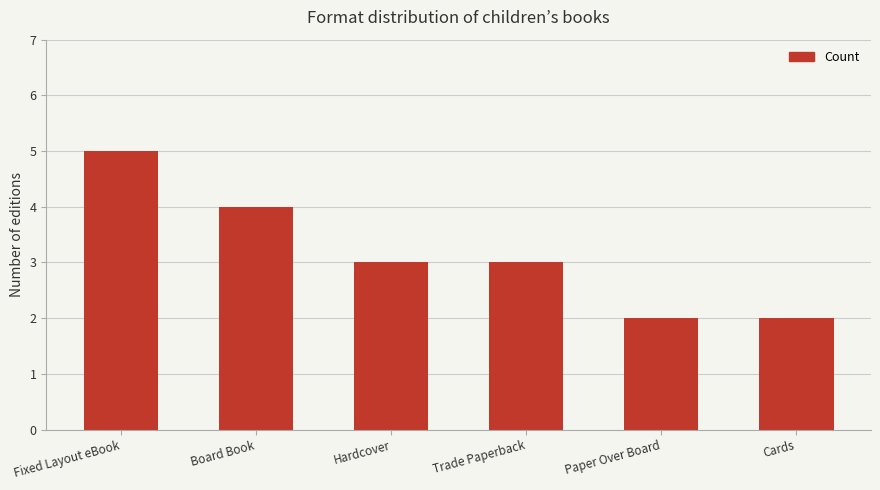

How many values are between 2 and 4?

5